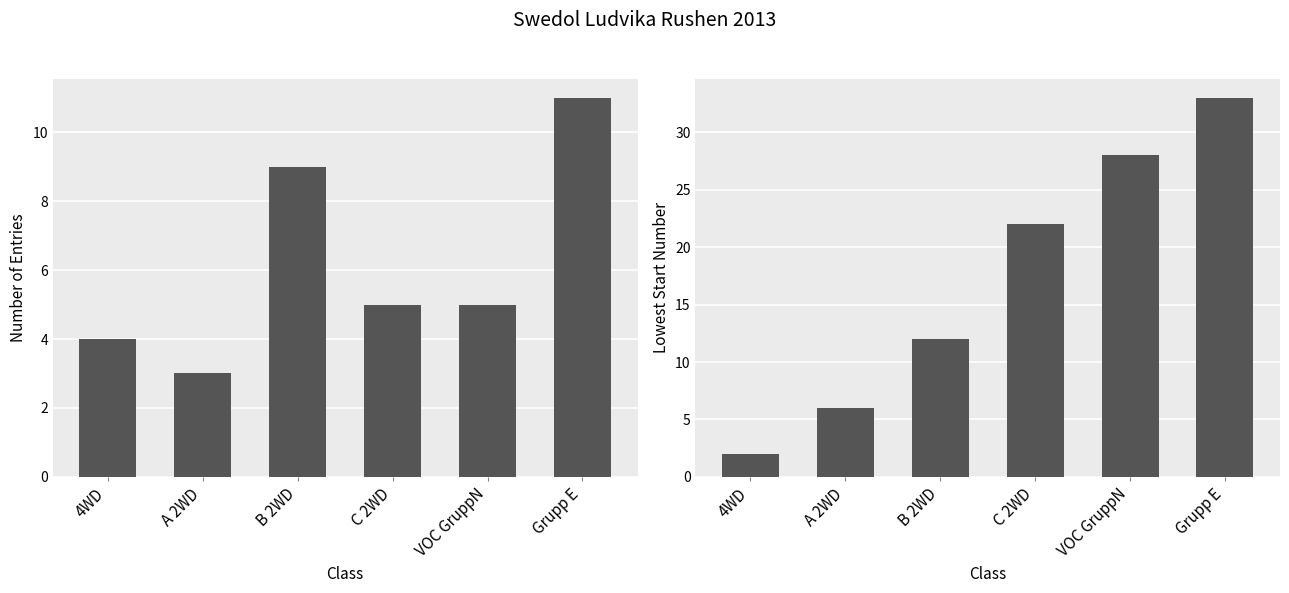

Is the value of Number of Entries at B 2WD greater than the value of Lowest Start Number at Grupp E?

No